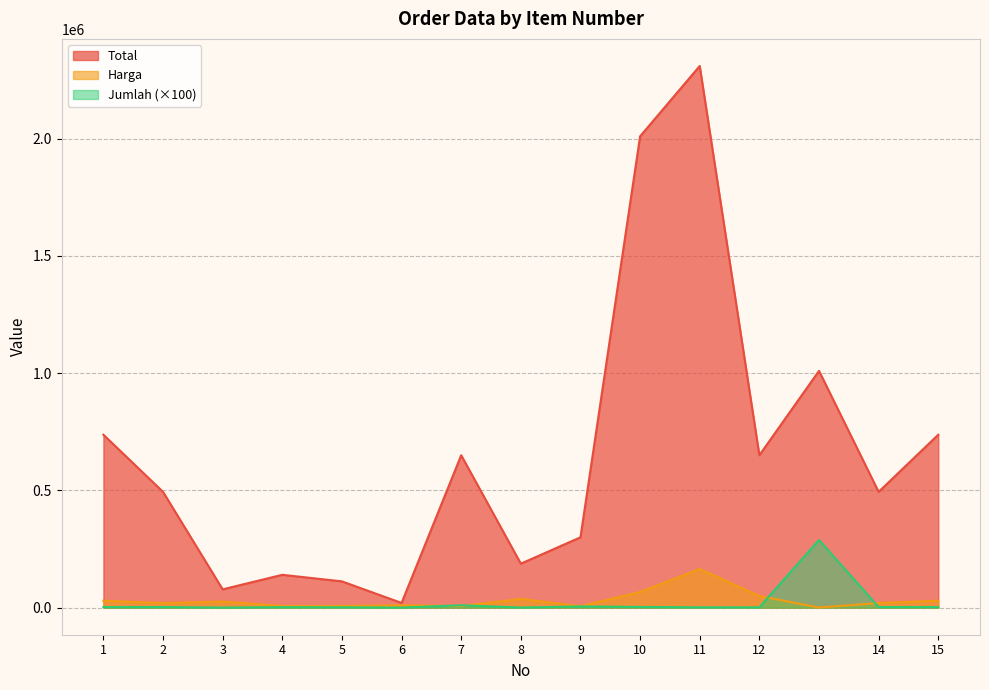

True or false: Total has a value of 2310000 at 11.

True